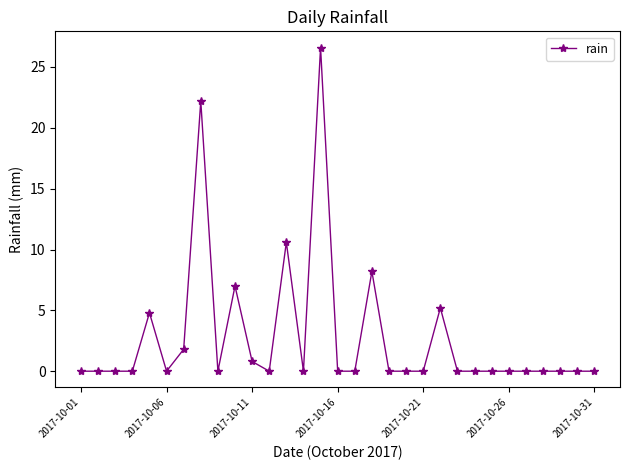

What is the value of the 22nd point from the left?

5.2